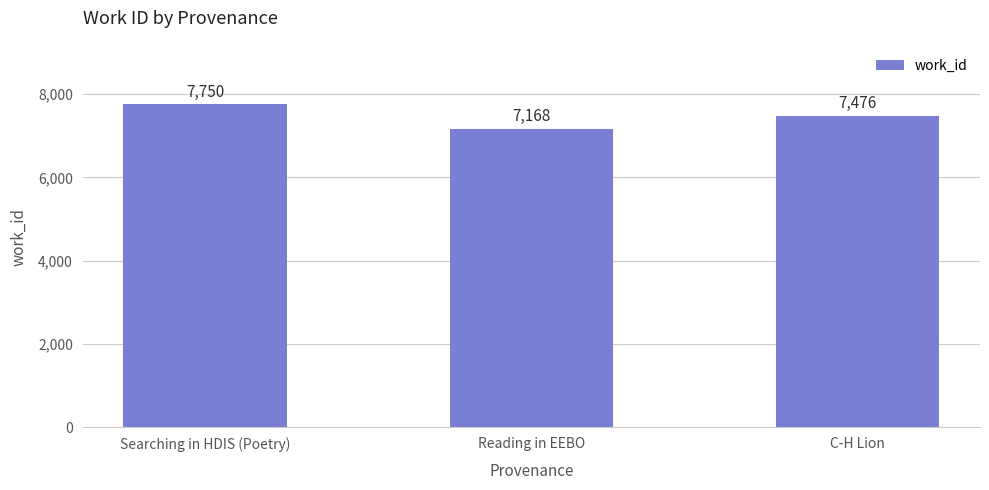

Is it true that the value at C-H Lion is 3037?

False